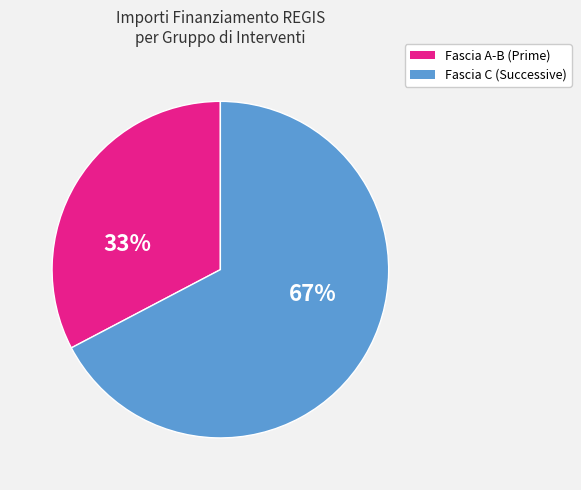

Does any single category account for the majority?

Yes